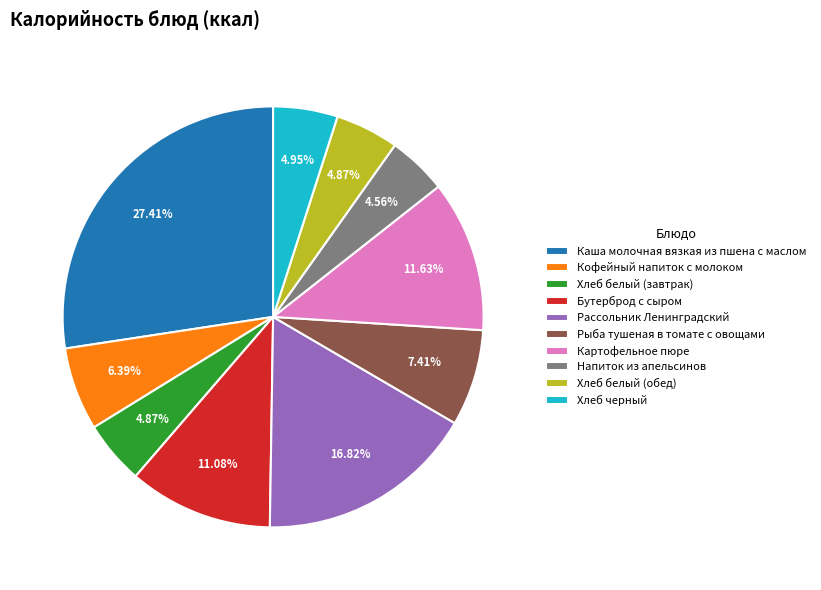

What is the largest slice in the pie chart?

Каша молочная вязкая из пшена с маслом